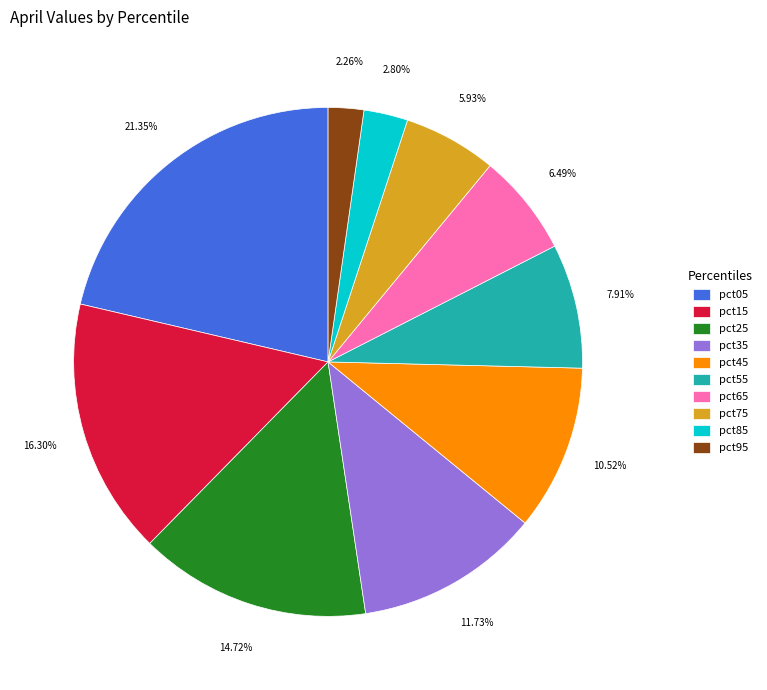

True or false: pct85 accounts for 3% of the total.

True